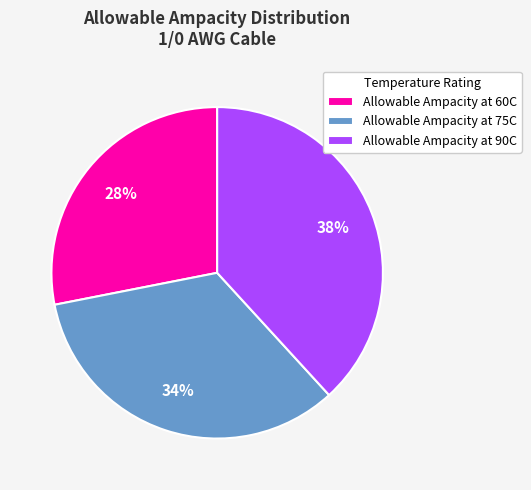

Which has a higher value, Allowable Ampacity at 75C or Allowable Ampacity at 60C?

Allowable Ampacity at 75C